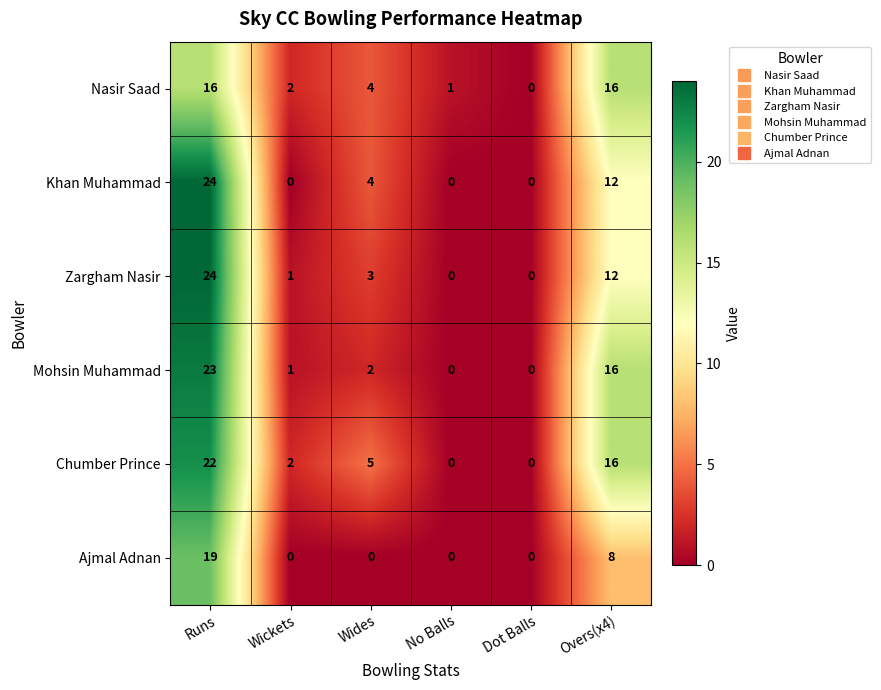

How many positive values does the Zargham Nasir series have?

4